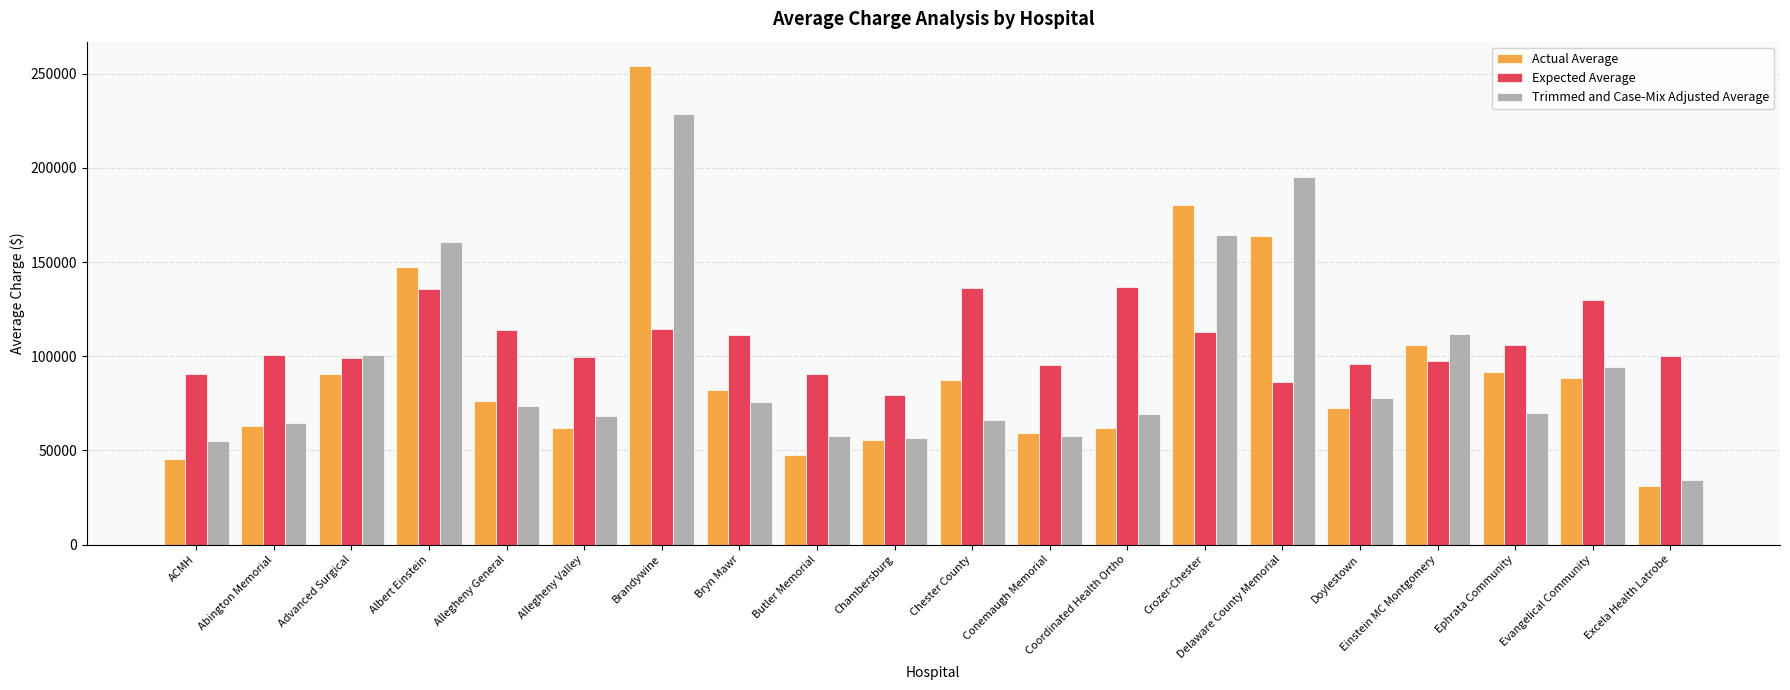

Which category has the lowest value across all series?

Excela Health Latrobe